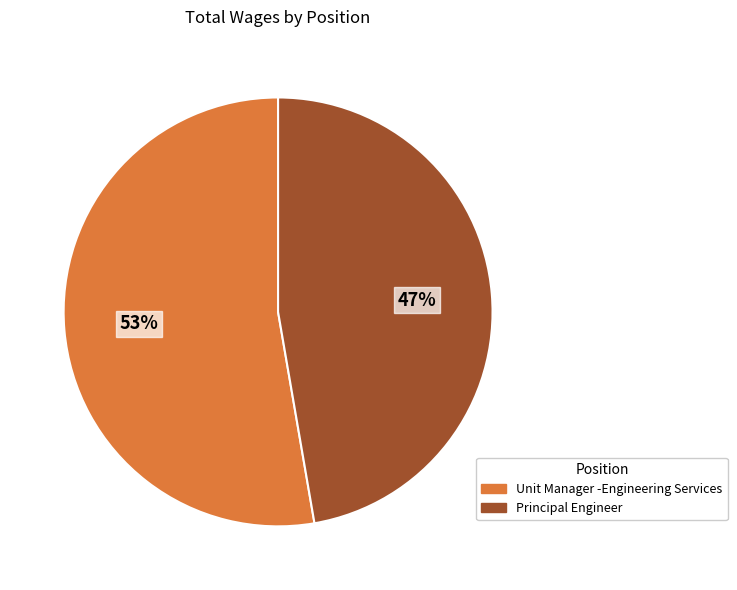

The Unit Manager -Engineering Services slice represents 53% of the pie. True or false?

True